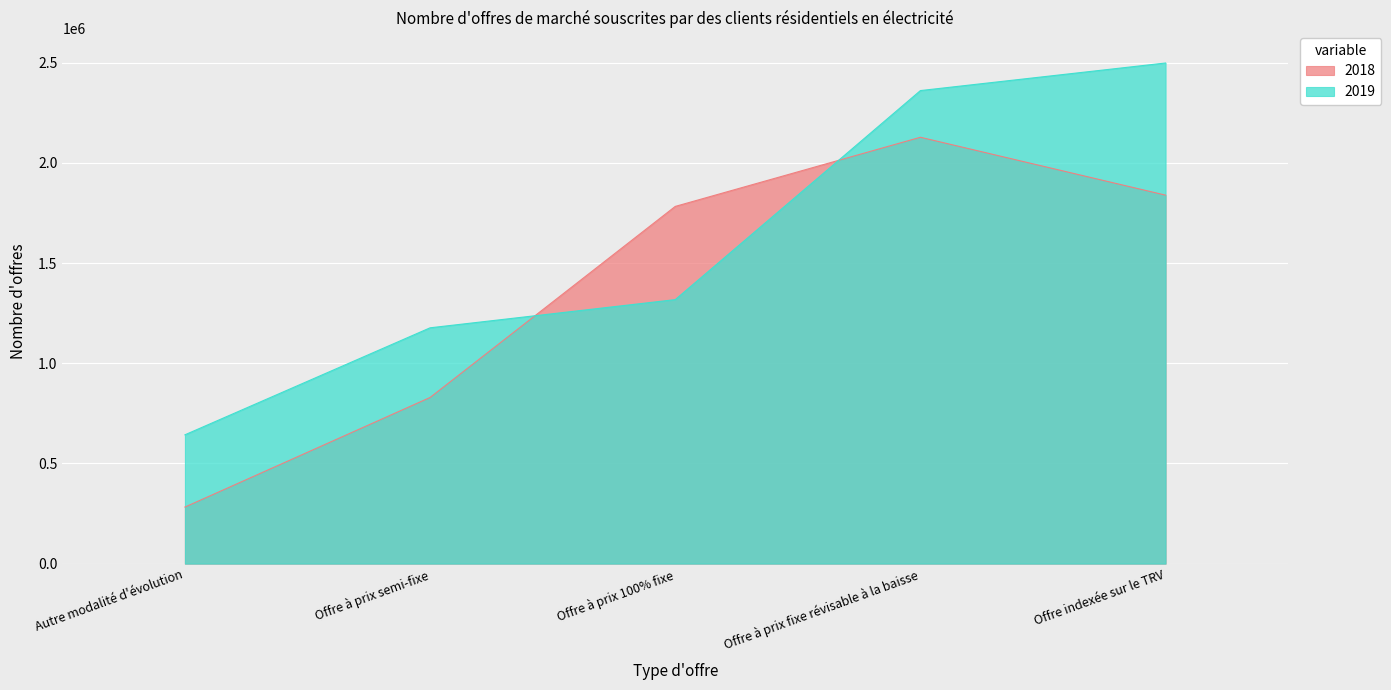

What are all the series names shown in the legend?

2018, 2019